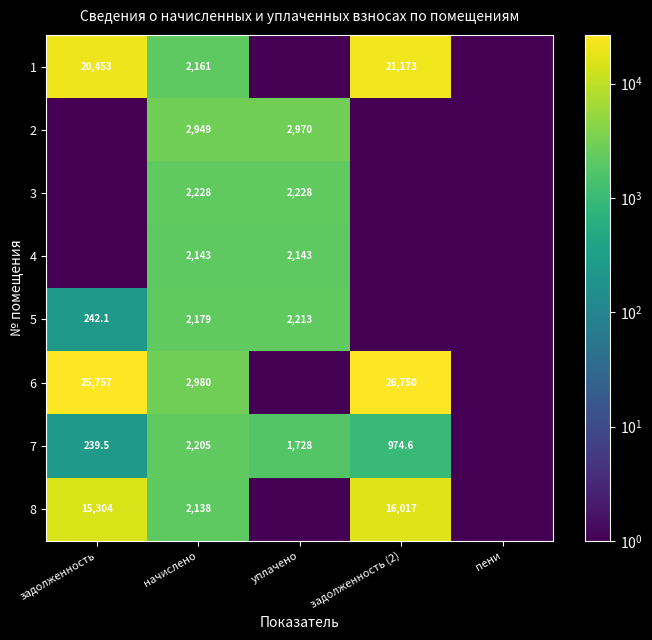

Is the value of 6 at задолженность (2) greater than the value of 5 at задолженность?

Yes